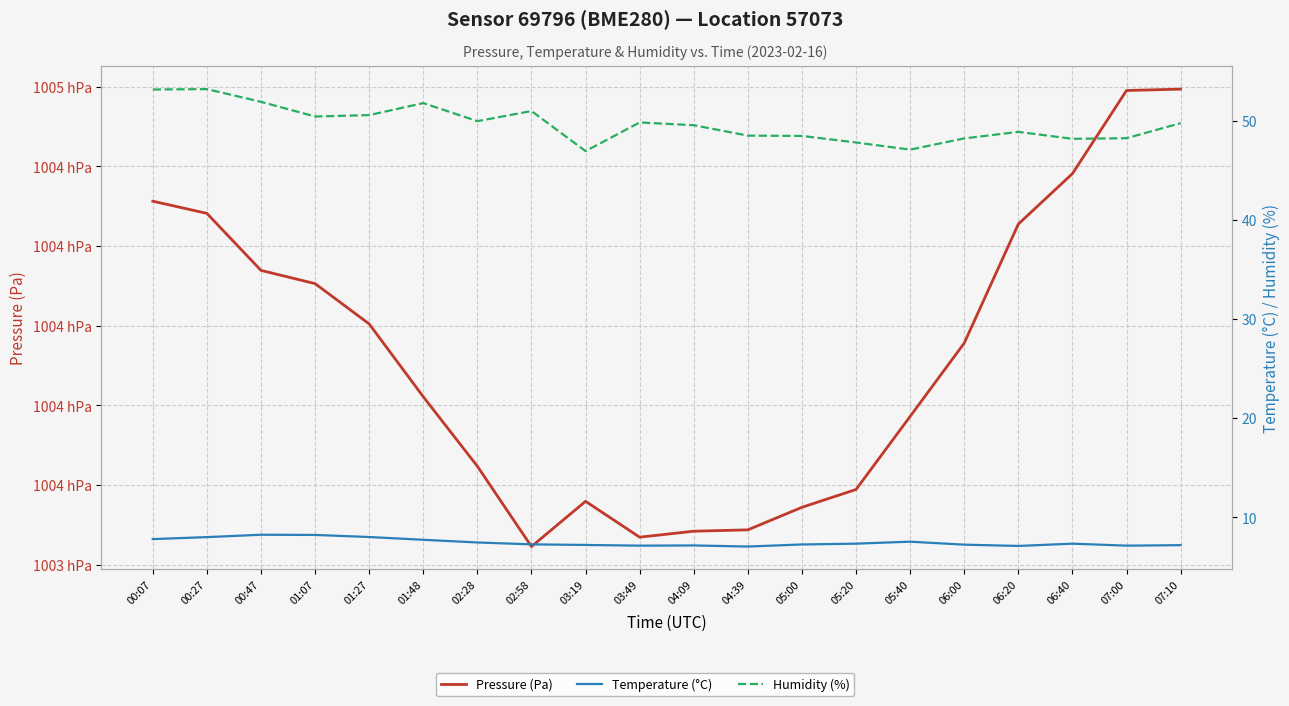

Reading right to left, extract all data points from this chart.

Pressure (Pa): 100459.4	100459.0	100438.2	100425.5	100395.6	100377.2	100358.9	100354.4	100348.8	100348.4	100346.9	100355.9	100344.6	100364.7	100382.2	100400.4	100410.6	100413.9	100428.2	100431.2
Temperature (°C): 7.2	7.1	7.3	7.1	7.2	7.5	7.3	7.3	7.0	7.2	7.1	7.2	7.3	7.5	7.7	8.0	8.2	8.2	8.0	7.8
Humidity (%): 49.7	48.2	48.2	48.9	48.2	47.1	47.8	48.5	48.5	49.5	49.8	46.9	51.0	49.9	51.8	50.5	50.4	51.9	53.2	53.1